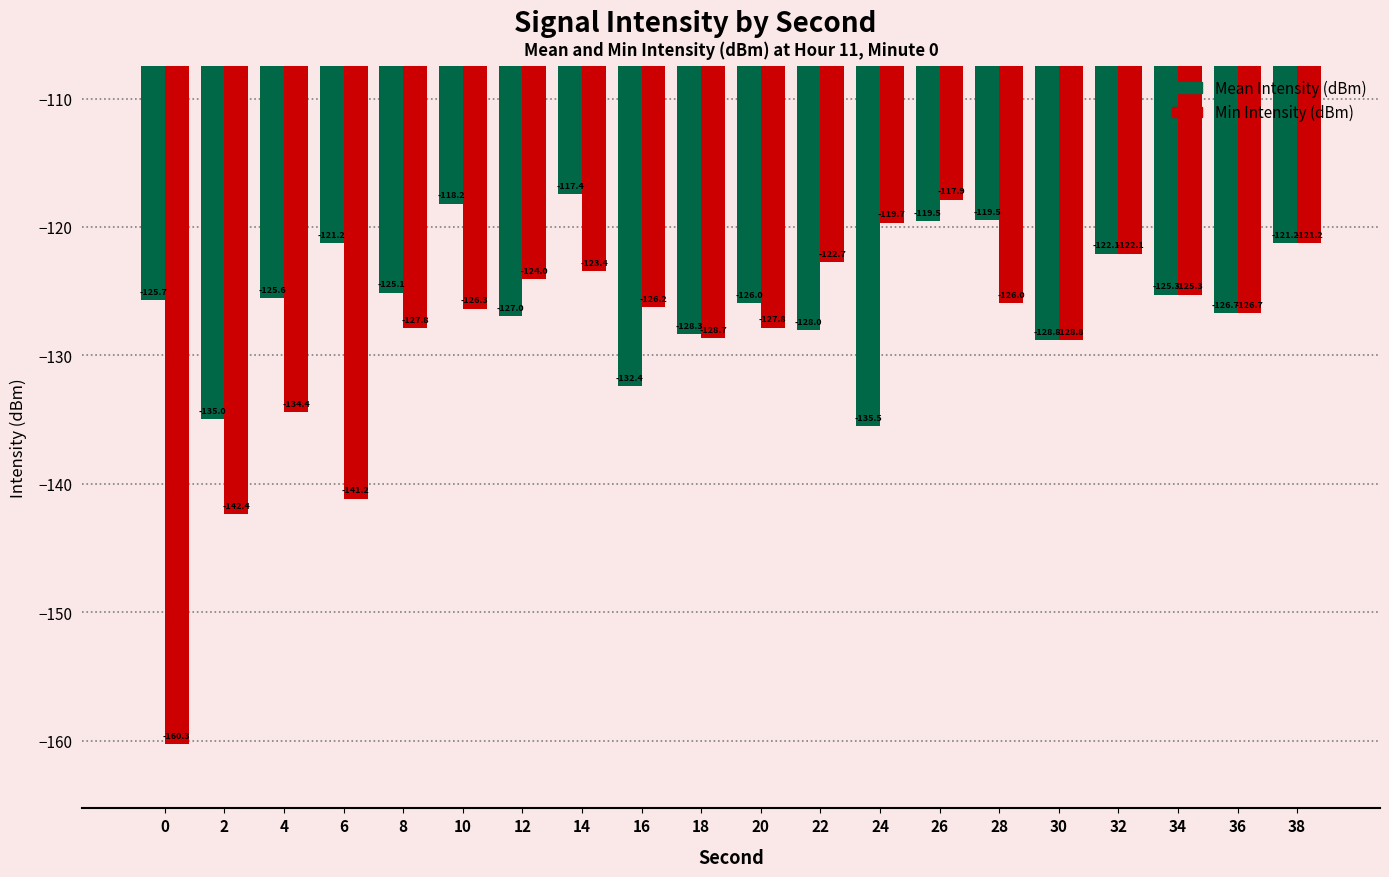

Rank the series by their average value, from lowest to highest.

Min Intensity (dBm), Mean Intensity (dBm)